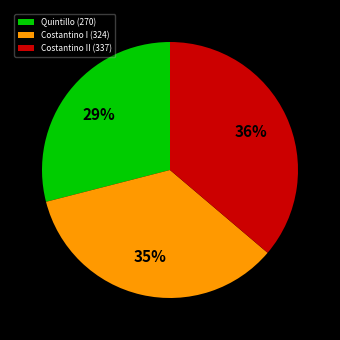

Is it true that Costantino II (337) is 36% of the pie?

True